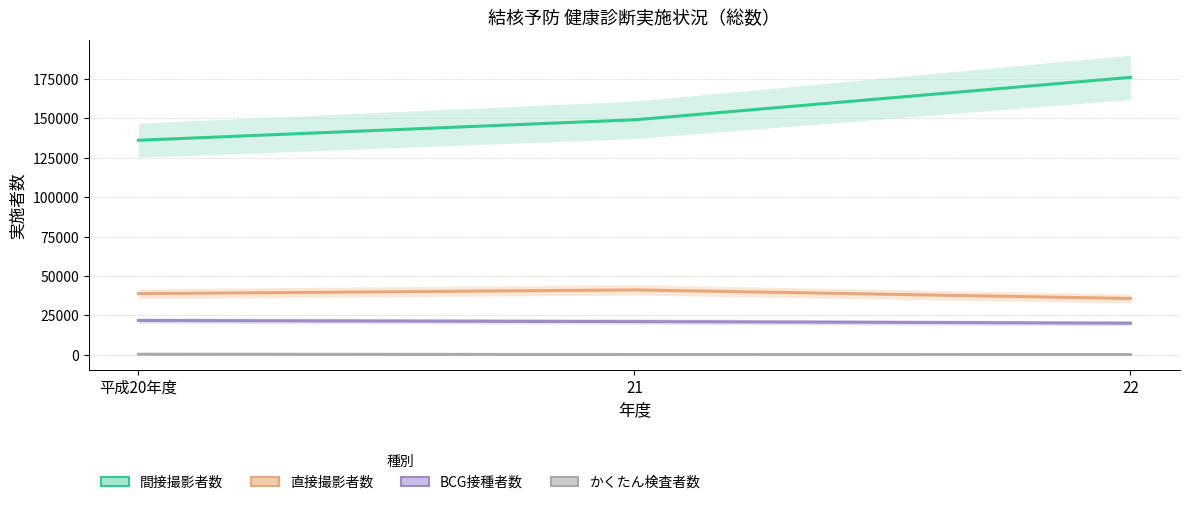

Reading left to right, transcribe all the data shown in this chart.

間接撮影者数: 平成20年度=136174	21=149142	22=176131
直接撮影者数: 平成20年度=38722	21=41127	22=35657
BCG接種者数: 平成20年度=21693	21=21039	22=19959
かくたん検査者数: 平成20年度=238	21=37	22=65